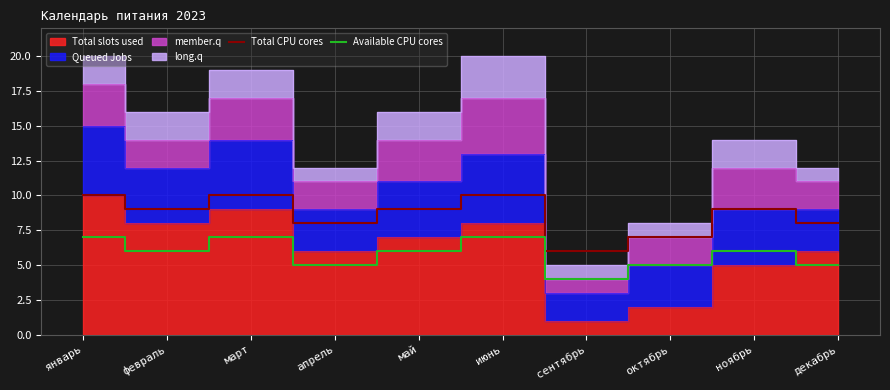

Reading right to left, list all the values displayed in this chart.

Total CPU cores: 8	9	7	6	10	9	8	10	9	10
Available CPU cores: 5	6	5	4	7	6	5	7	6	7